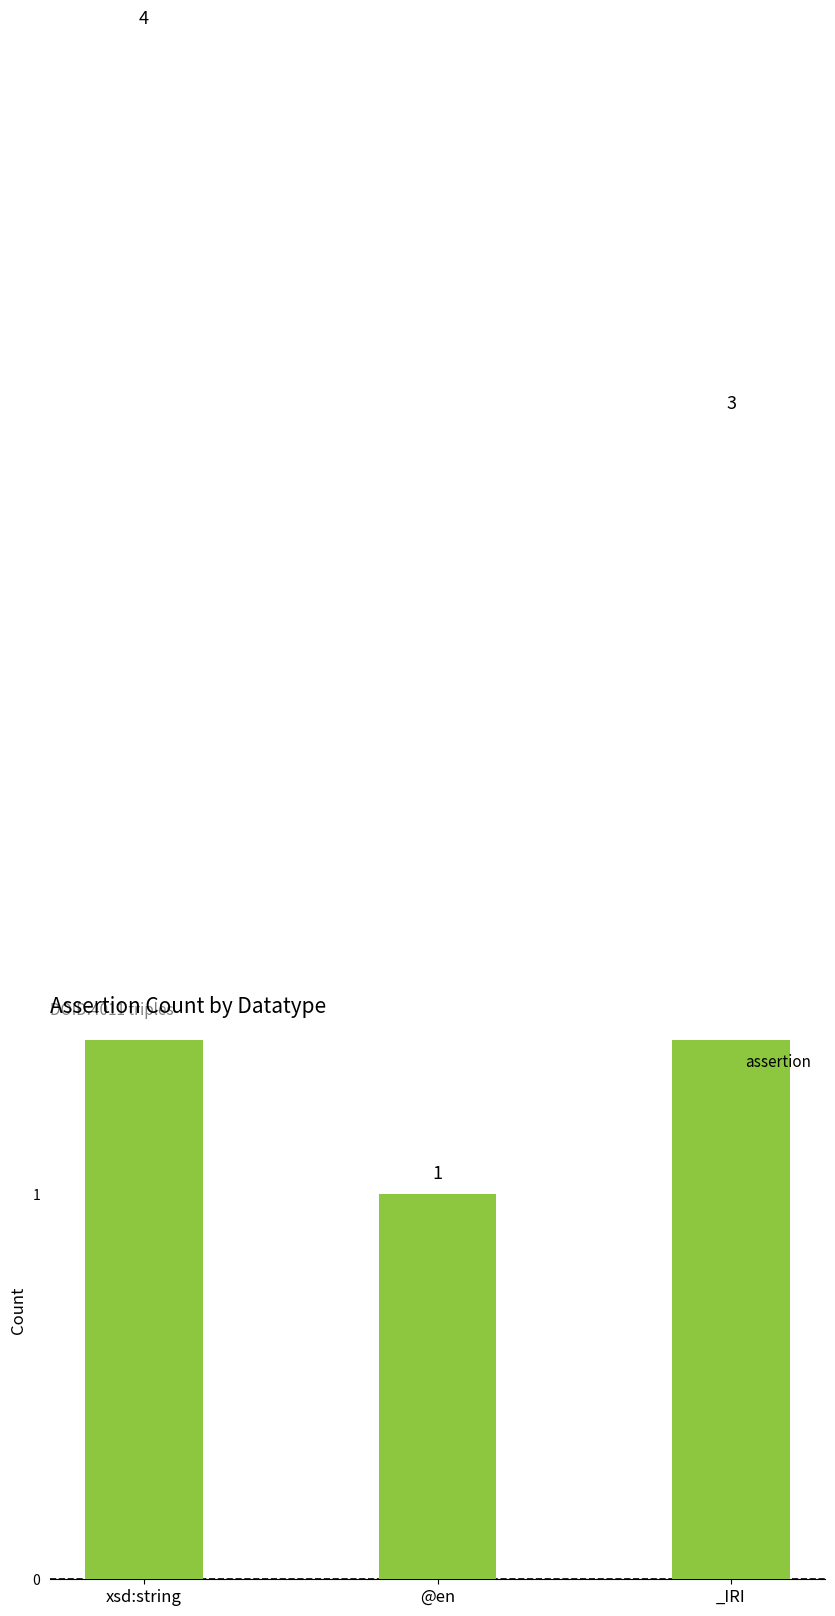

What is the sum of all values?

8